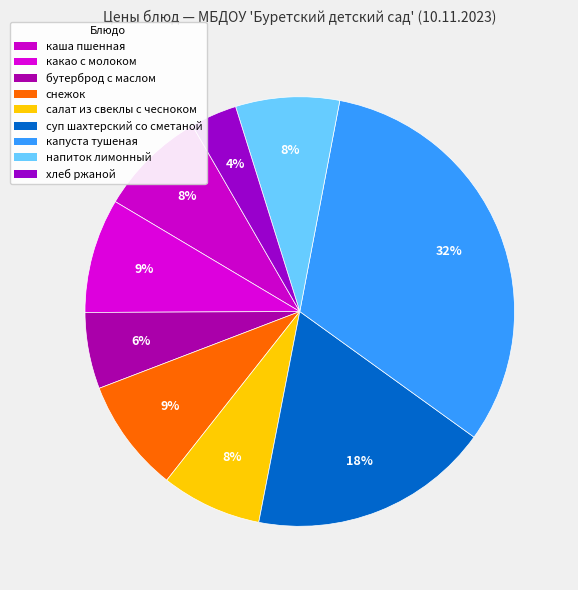

How many slices are in this pie chart?

9